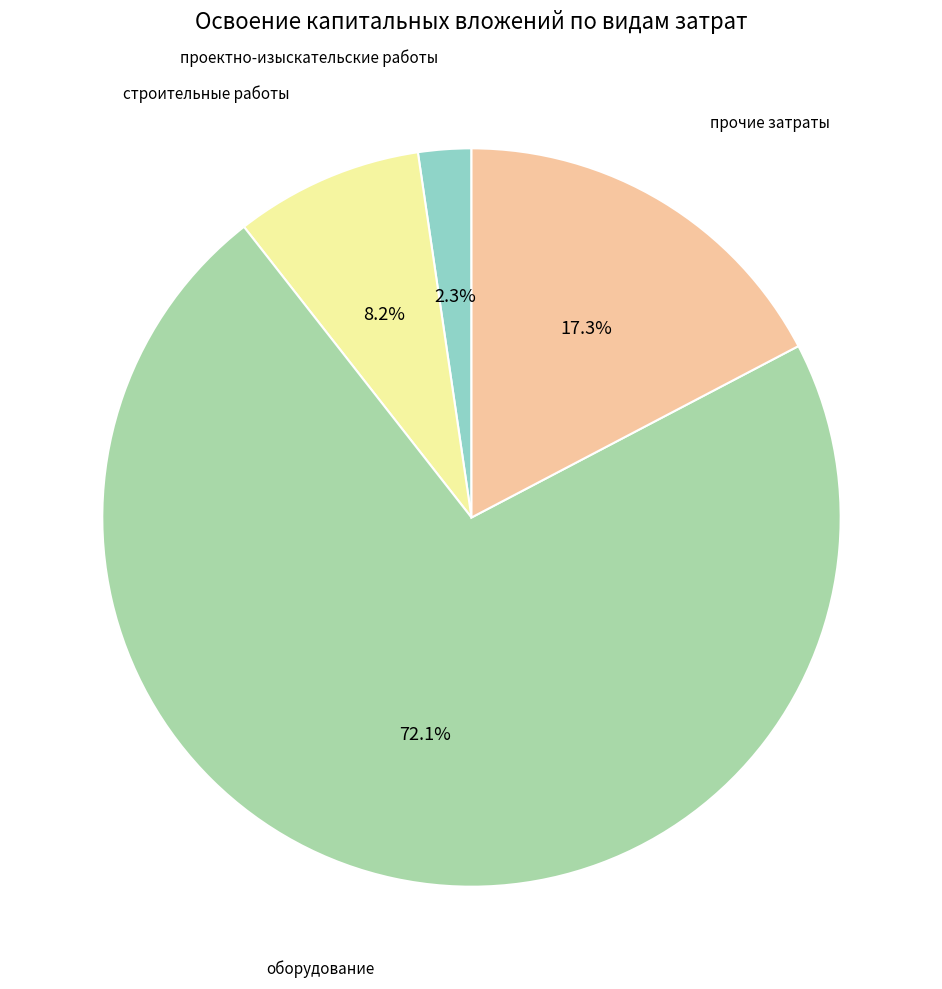

Is it true that оборудование is 80% of the pie?

False